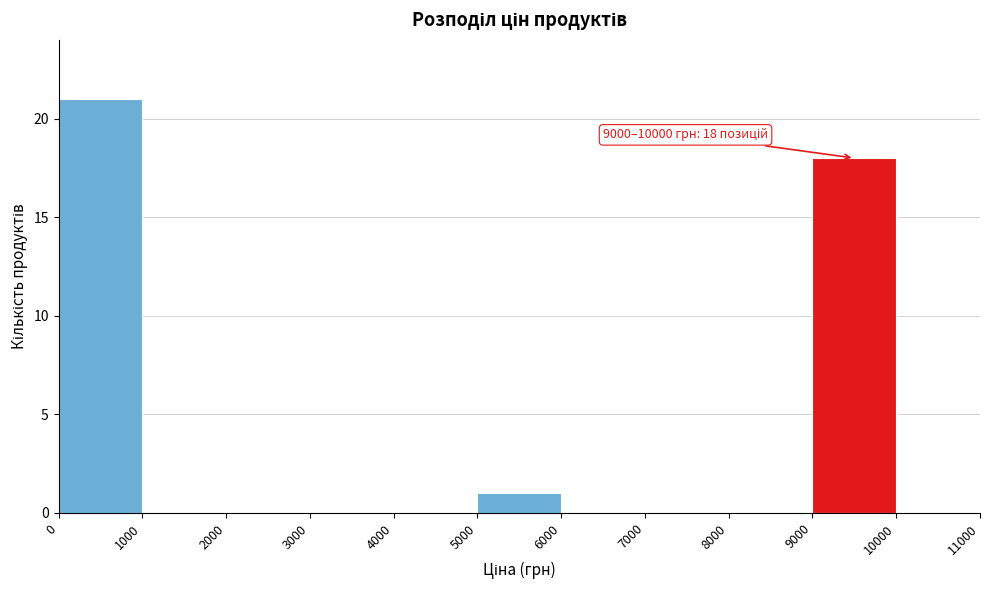

Over which range of the x-axis is the bar tallest?

0 to 1000